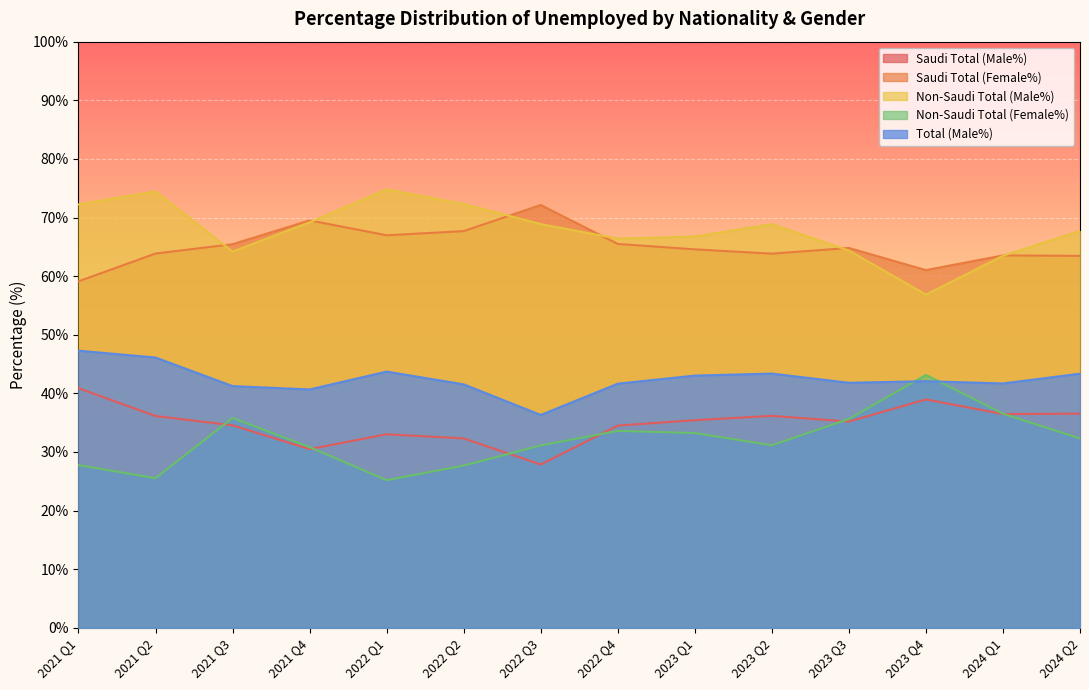

Where do Saudi Total (Male%) and Non-Saudi Total (Female%) first cross each other?

2021 Q2 and 2021 Q3